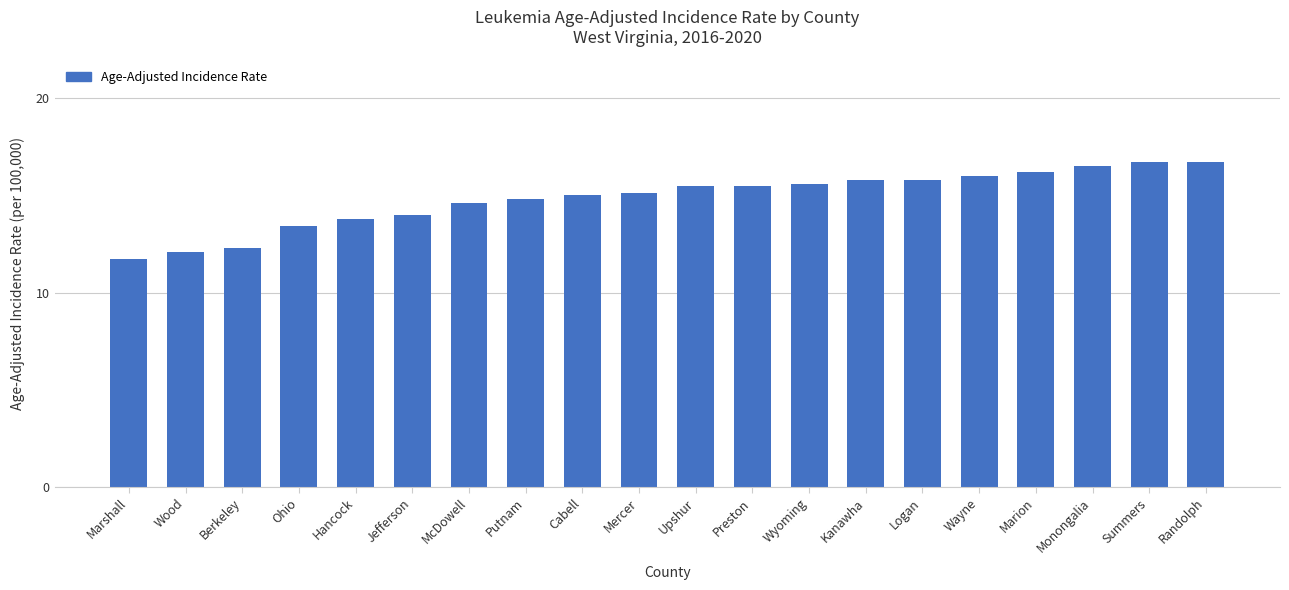

At which label is the value closest to 14?

Jefferson